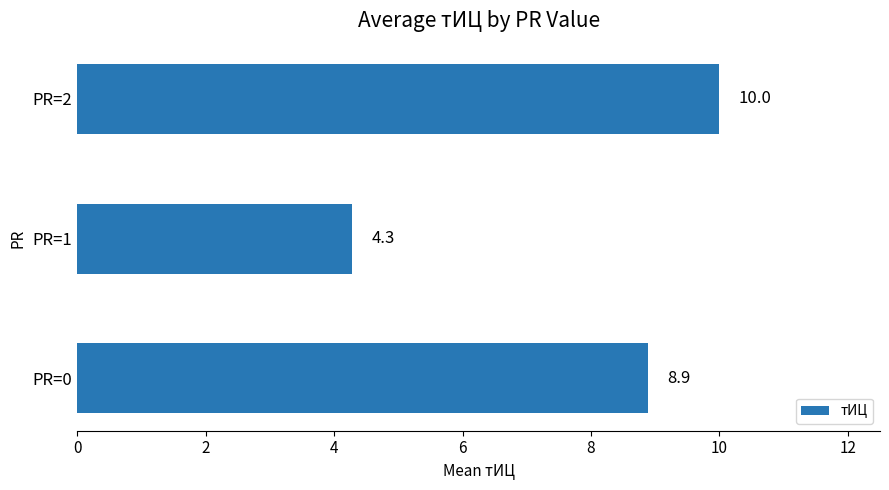

What is the difference between the values at PR=1 and PR=0?

4.6